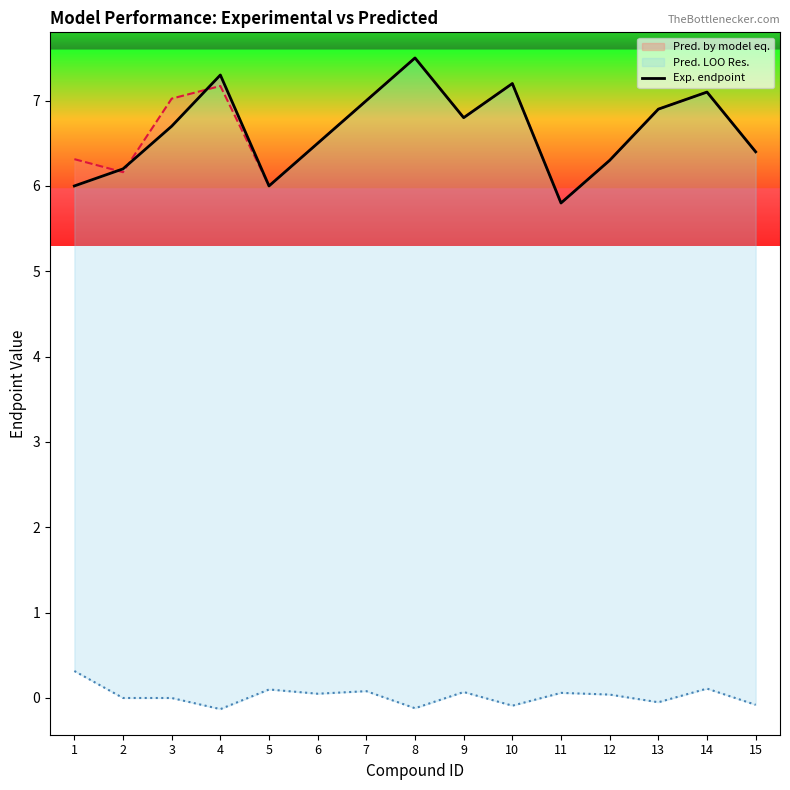

Count the number of values greater than 6.

12